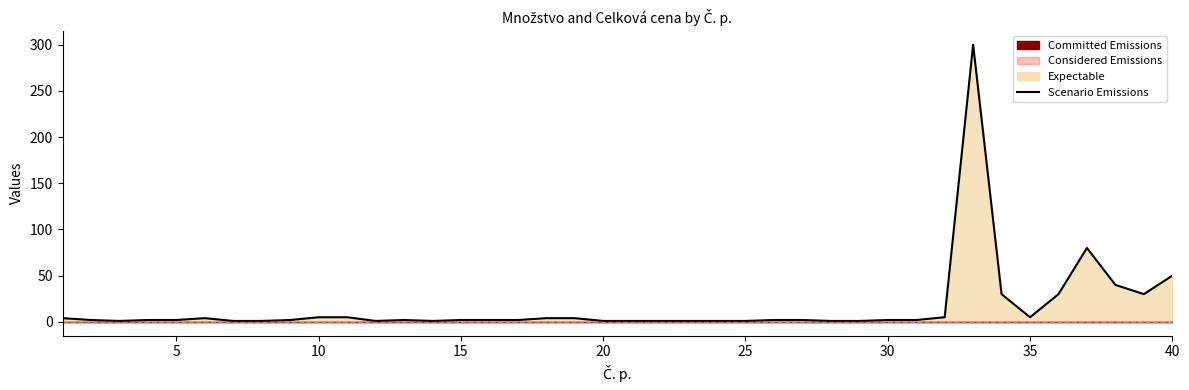

How many values are below 2?

13